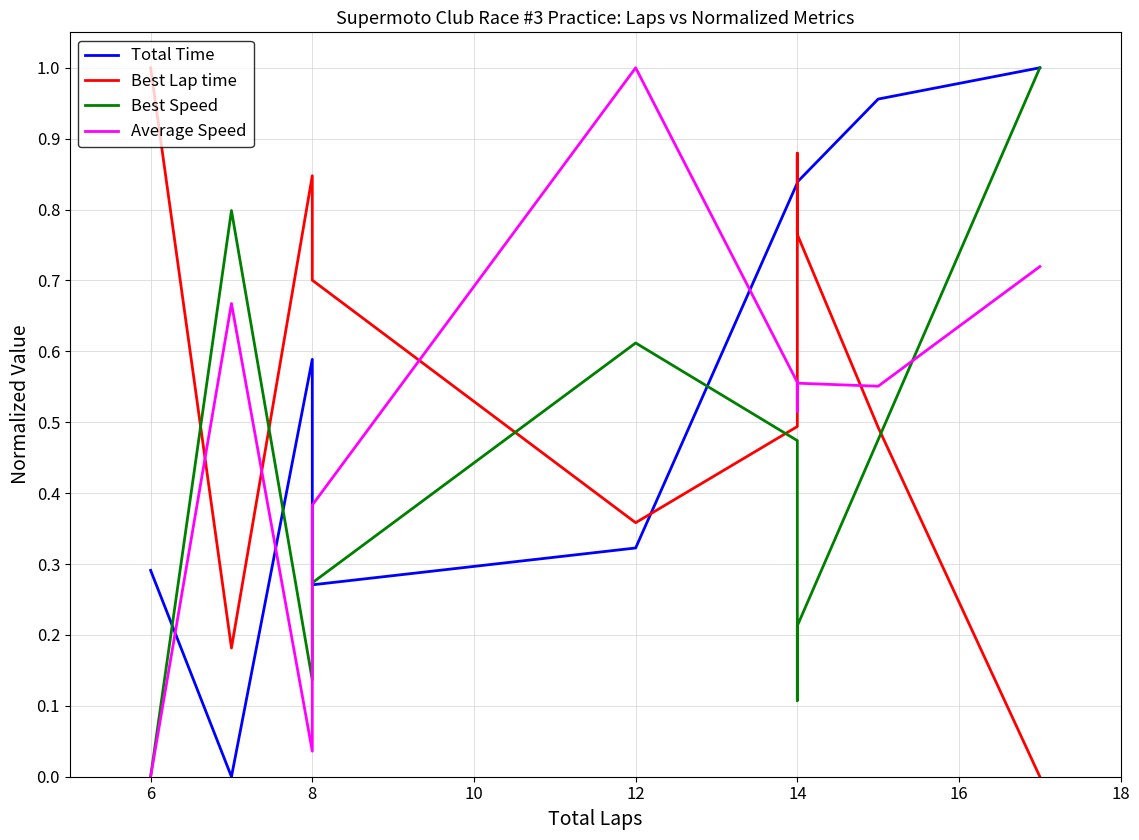

Is it true that Best Lap time equals 0.4 at 14?

False